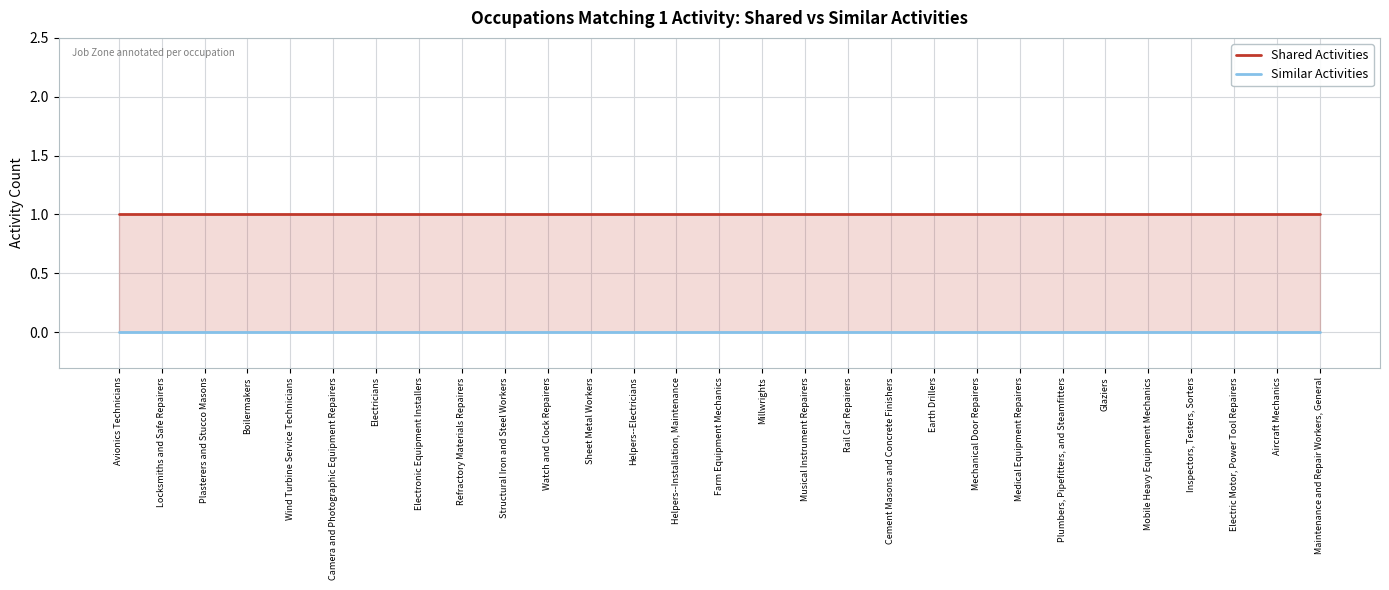

Which has a higher value, Rail Car Repairers or Musical Instrument Repairers?

Rail Car Repairers